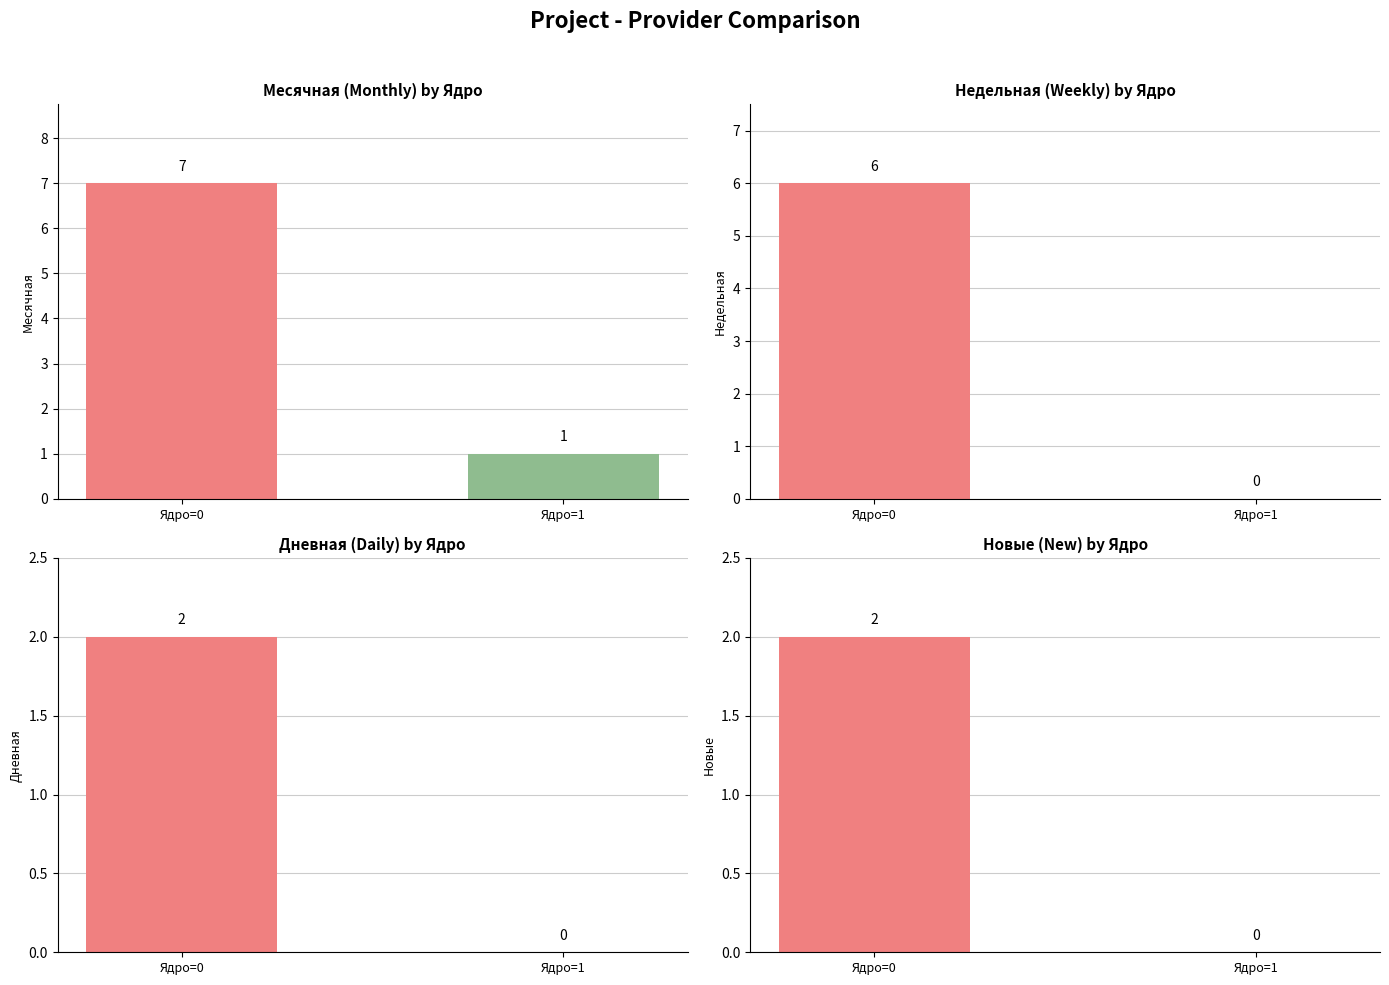

At Ядро=0, list the series in order from largest to smallest.

Месячная, Недельная, Дневная, Новые